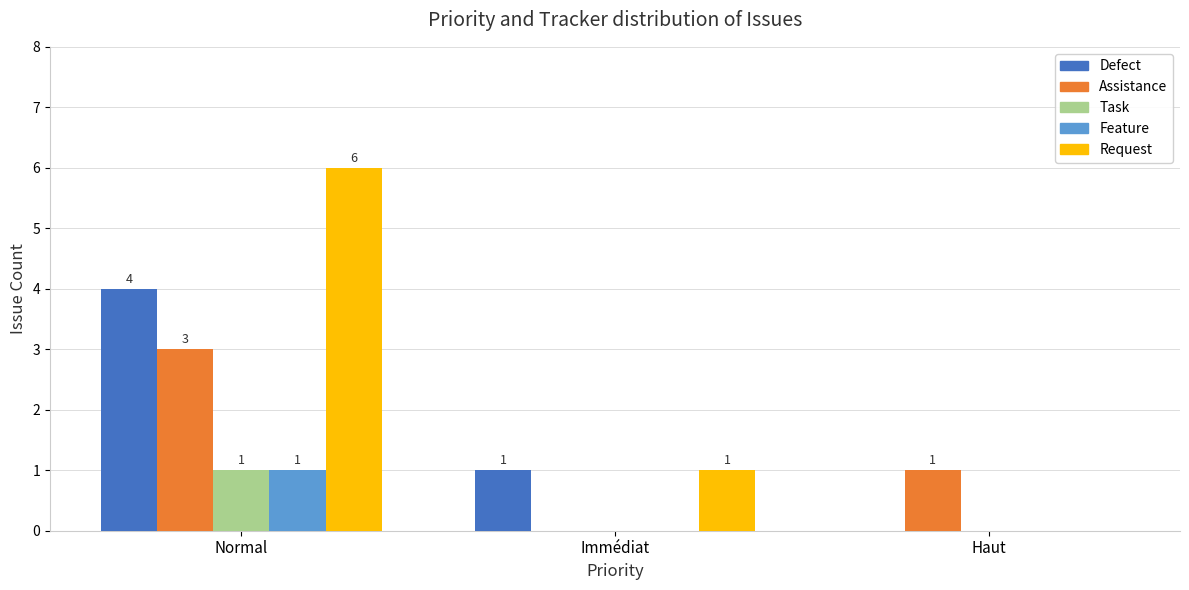

Where is Request nearest to the value 3?

Immédiat